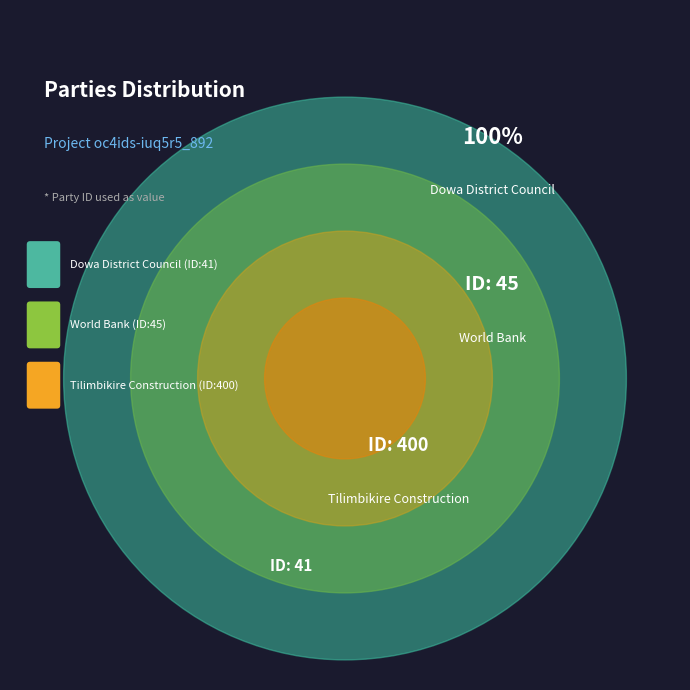

Approximately how many times larger is the value at Tilimbikire Construction compared to Dowa District Council?

9.8